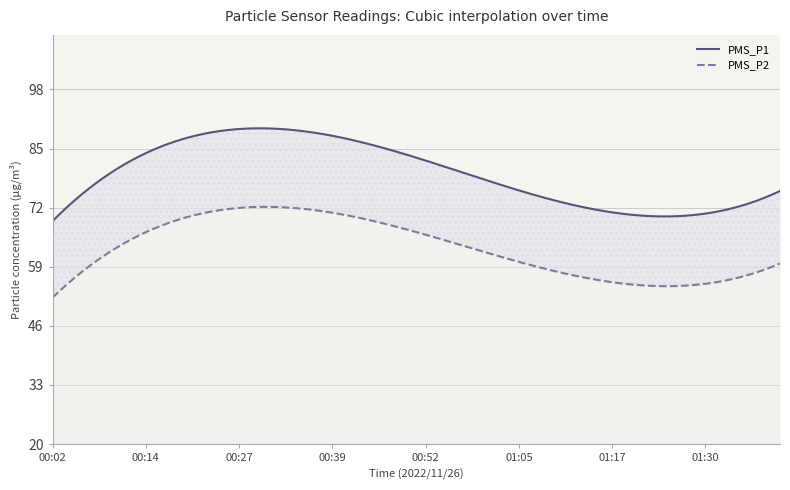

True or false: PMS_P1 and PMS_P2 intersect in this chart.

False